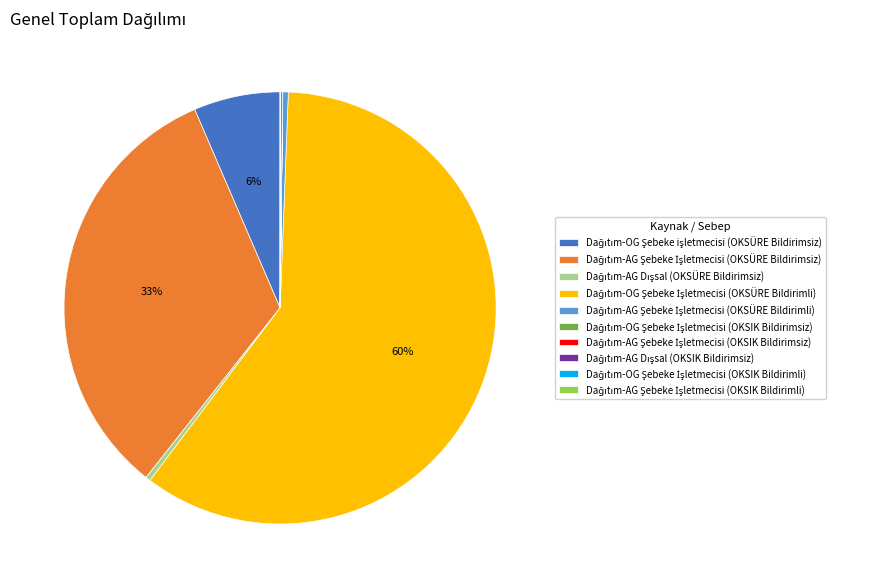

To the nearest percent, what is the average slice percentage?

10%